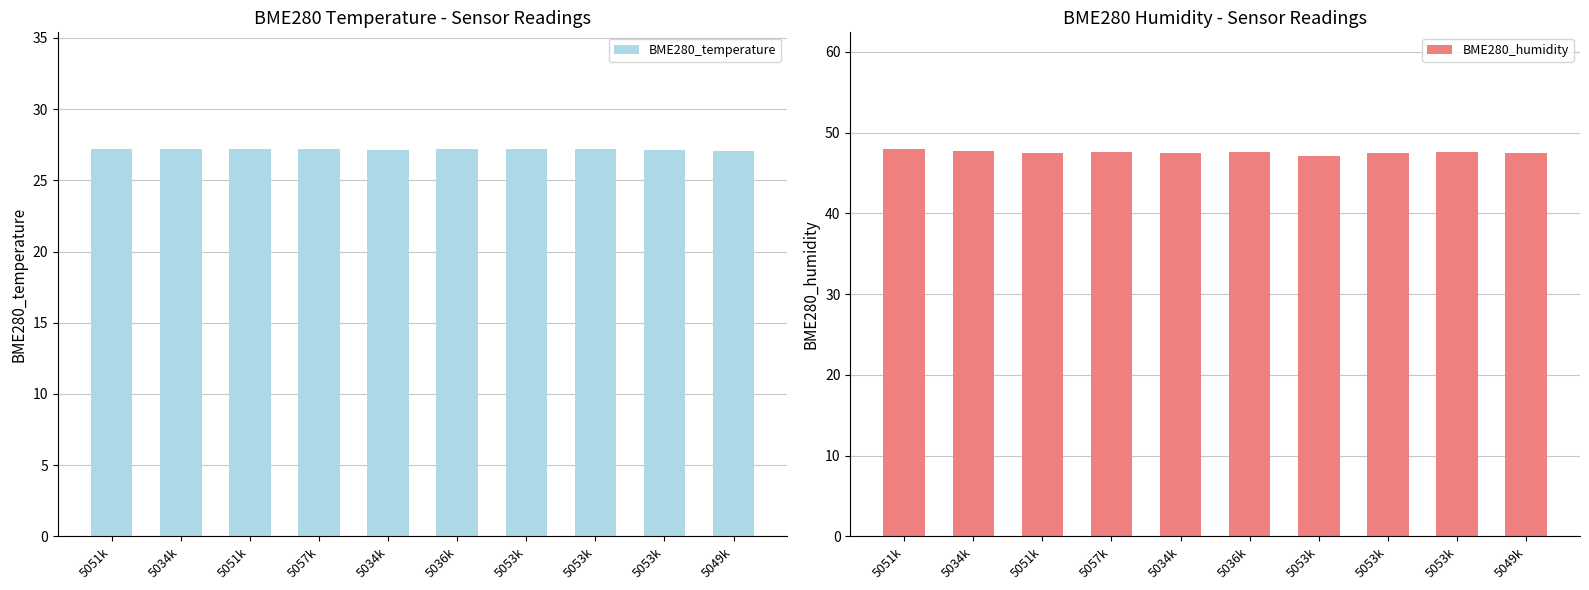

Rank the categories by BME280_temperature value from highest to lowest.

5057k, 5051k, 5036k, 5051k, 5053k, 5053k, 5034k, 5034k, 5053k, 5049k